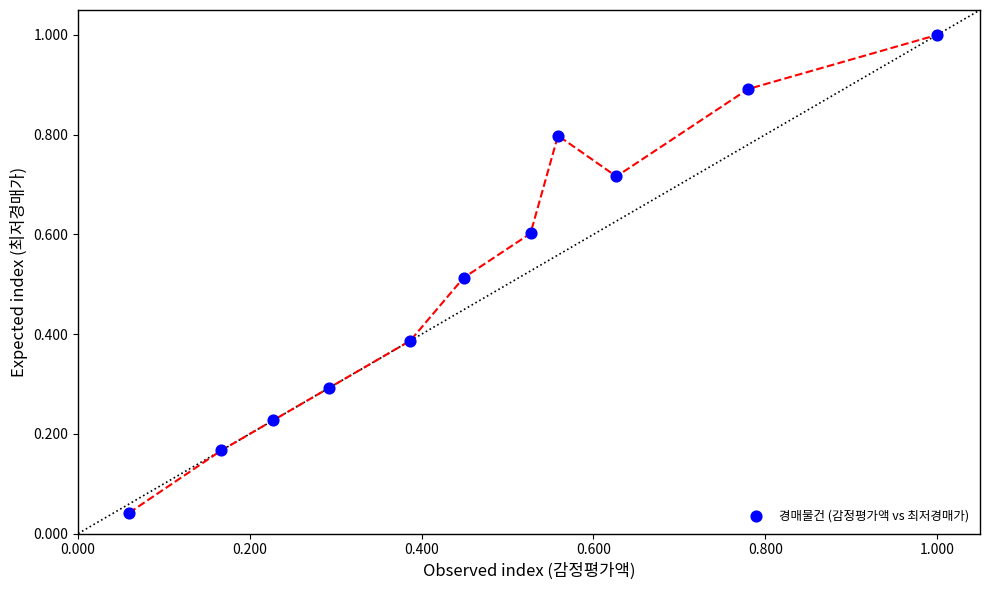

What is the range of Y values (max minus min)?

1.0